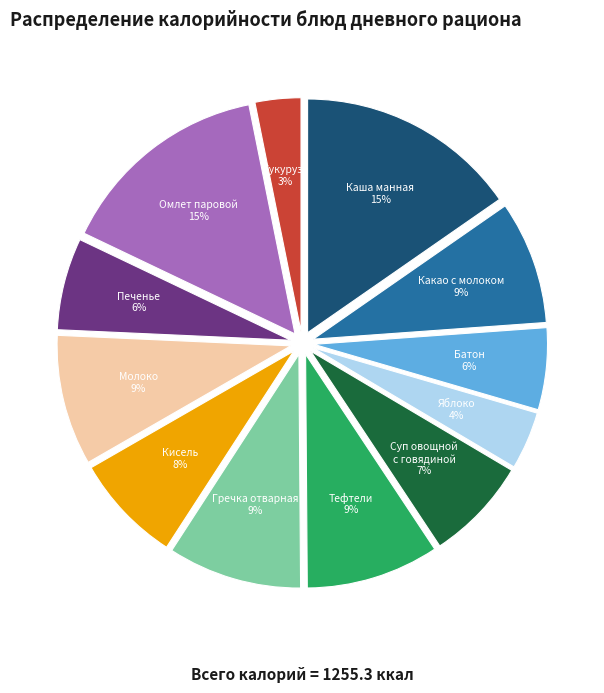

How many segments does this pie chart have?

12